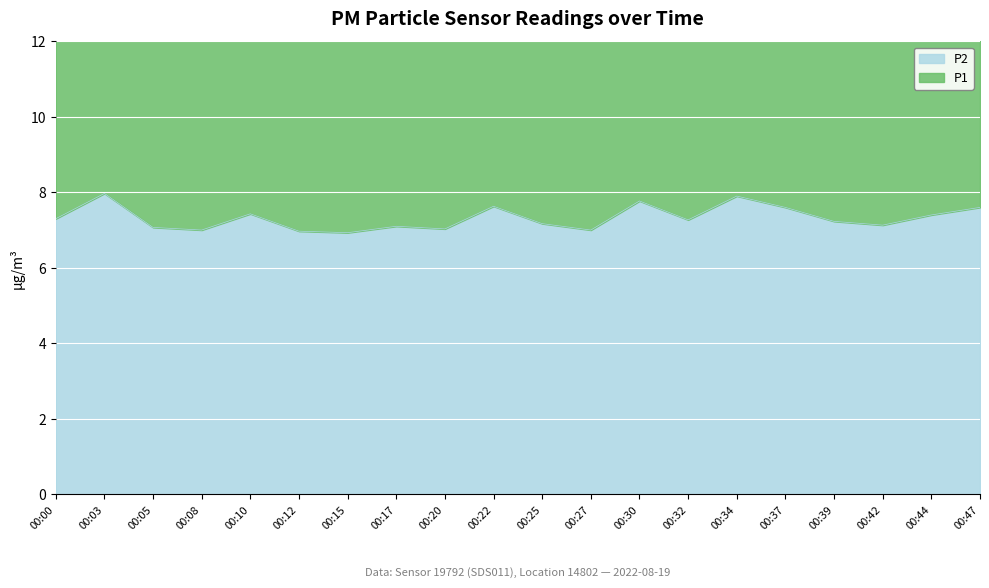

Is it true that P1 equals 15.2 at 00:32?

True